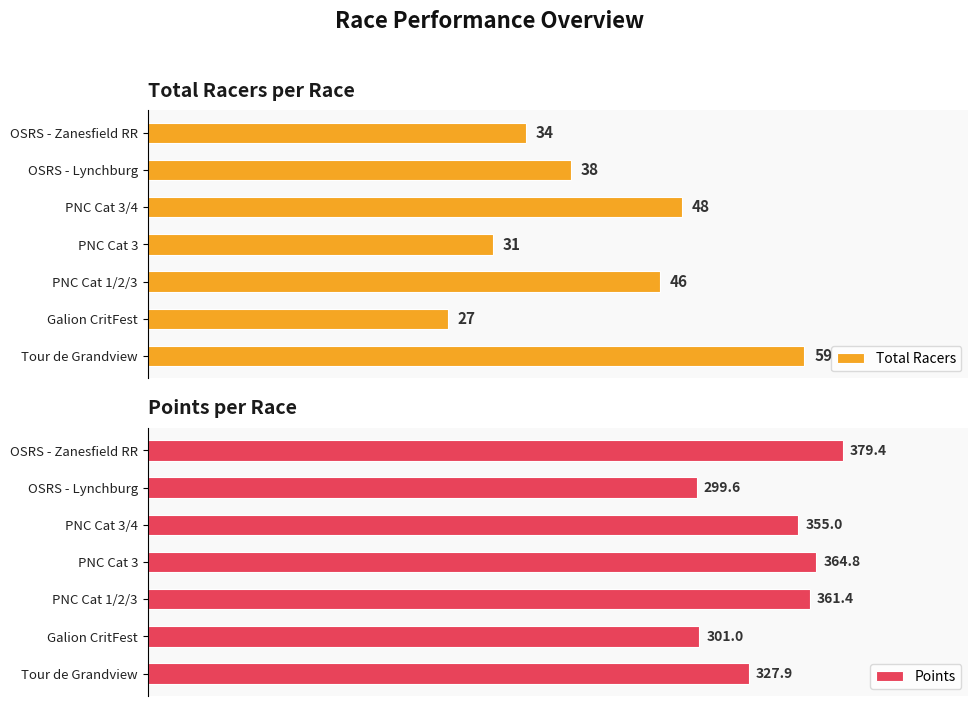

How many data points in Total Racers are less than 38?

3